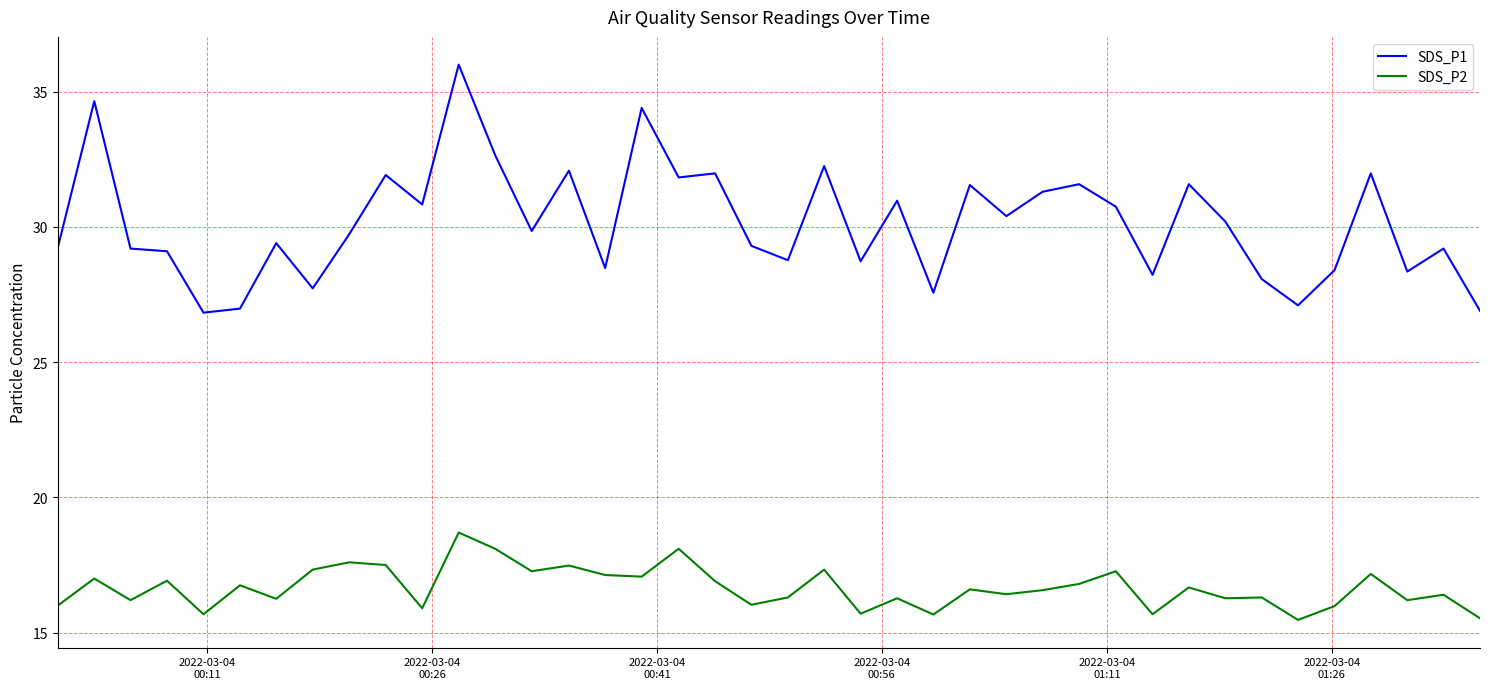

What is the lowest value of the SDS_P1 series?

26.8